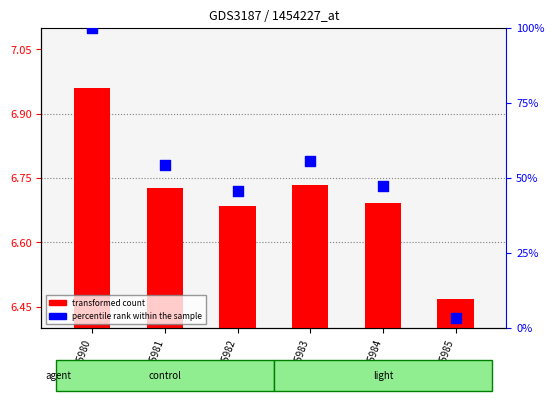

Which series has the largest total across all categories?

percentile rank within the sample